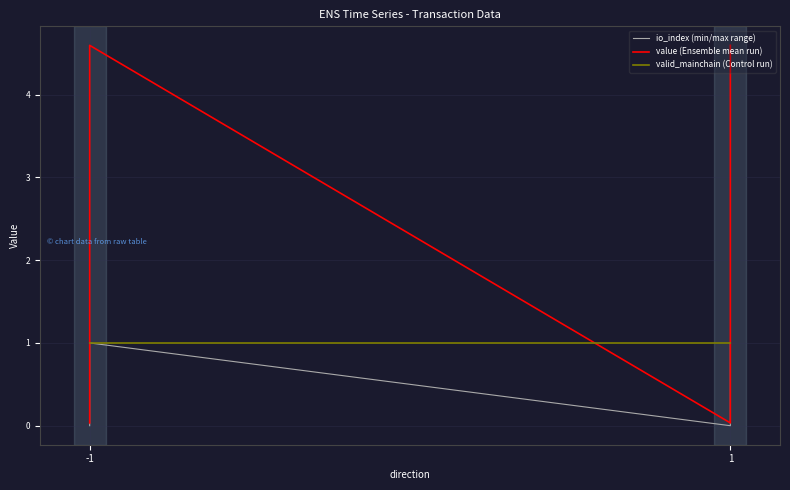

What is the maximum value for value (Ensemble mean run)?

4.6